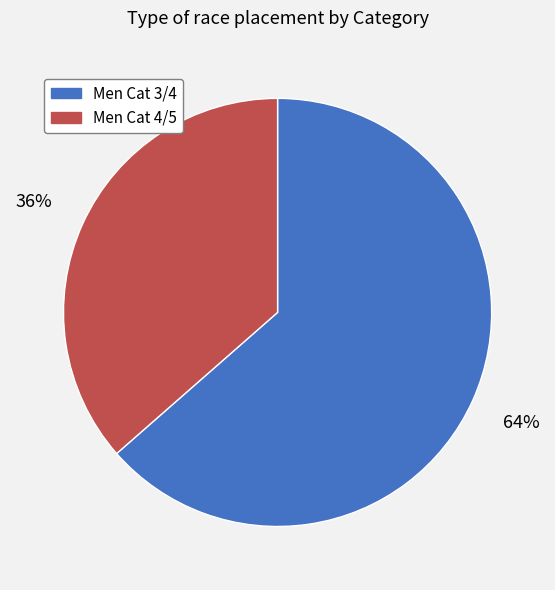

True or false: Men Cat 3/4 accounts for 64% of the total.

True